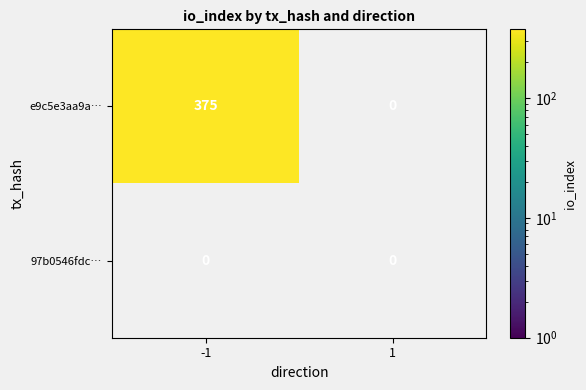

Reading left to right, what are all the values shown in this chart?

e9c5e3aa9a7ff8440c8768a915532fd99b2ff68: -1=375	1=0
97b0546fdc855c4e5e69c37a36f9fc110c0dede: -1=0	1=0